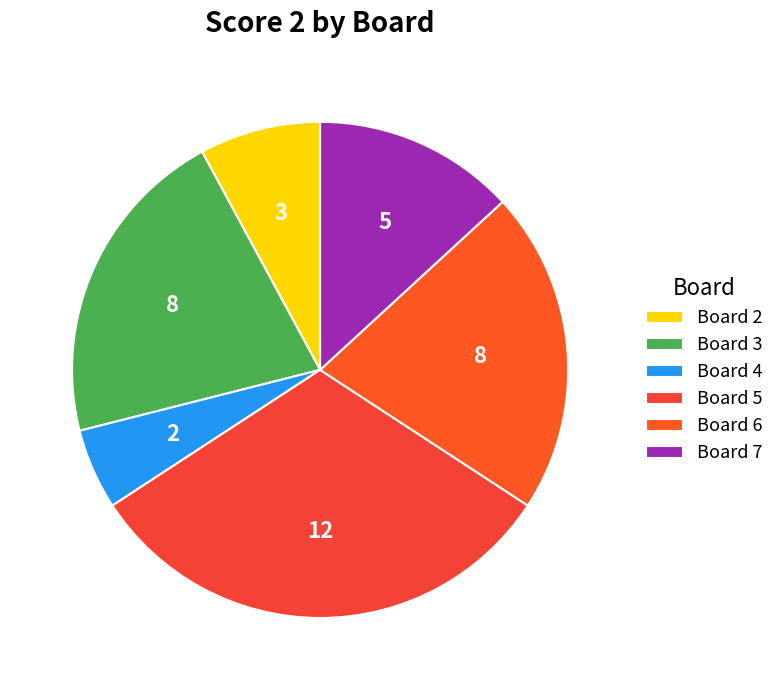

The Board 5 slice represents 32% of the pie. True or false?

True